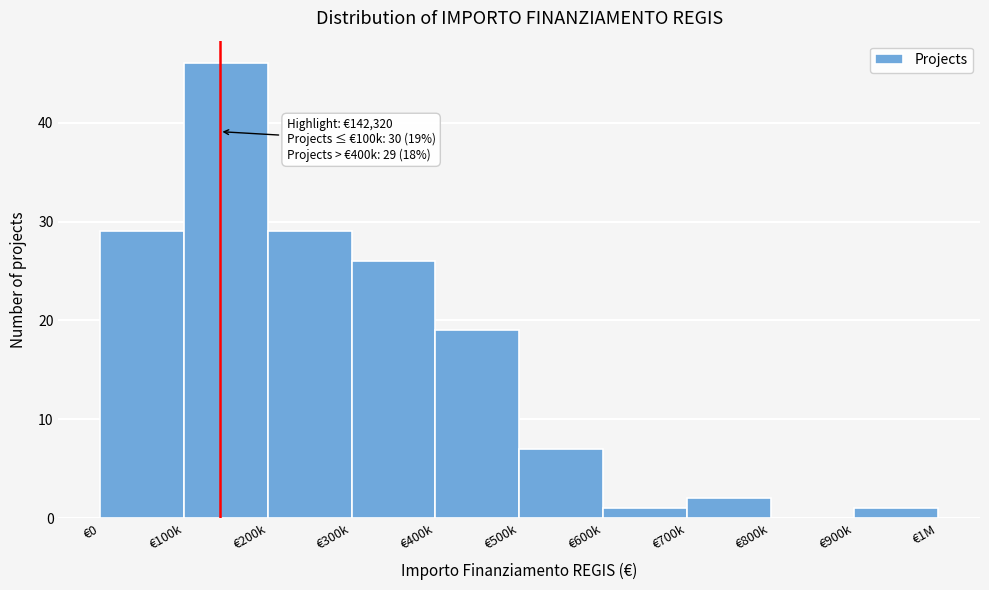

Reading left to right, transcribe all the data shown in this chart.

€0=29	€100k=46	€200k=29	€300k=26	€400k=19	€500k=7	€600k=1	€700k=2	€800k=0	€900k=1